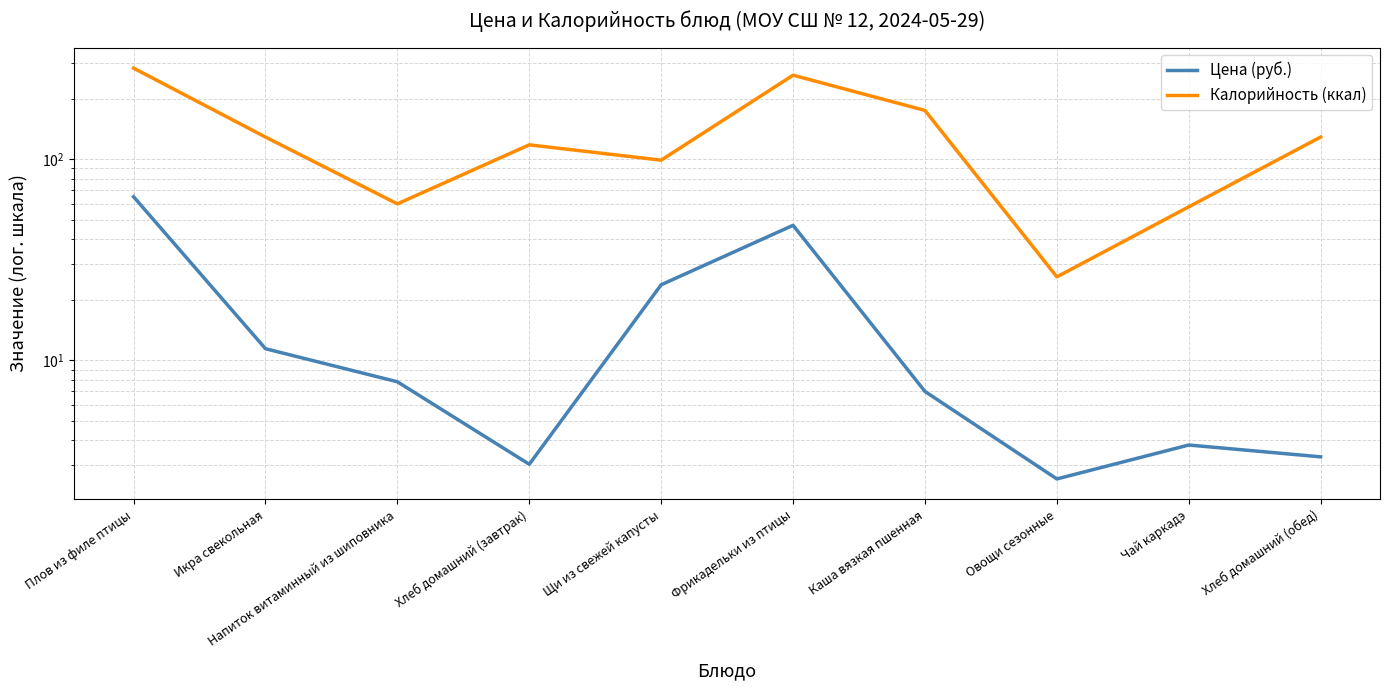

True or false: Цена (руб.) and Калорийность (ккал) intersect in this chart.

False